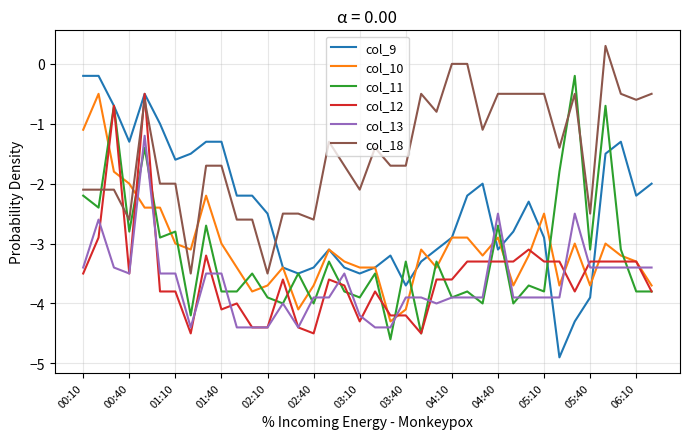

True or false: col_9 has more than 1 interior local peaks.

True